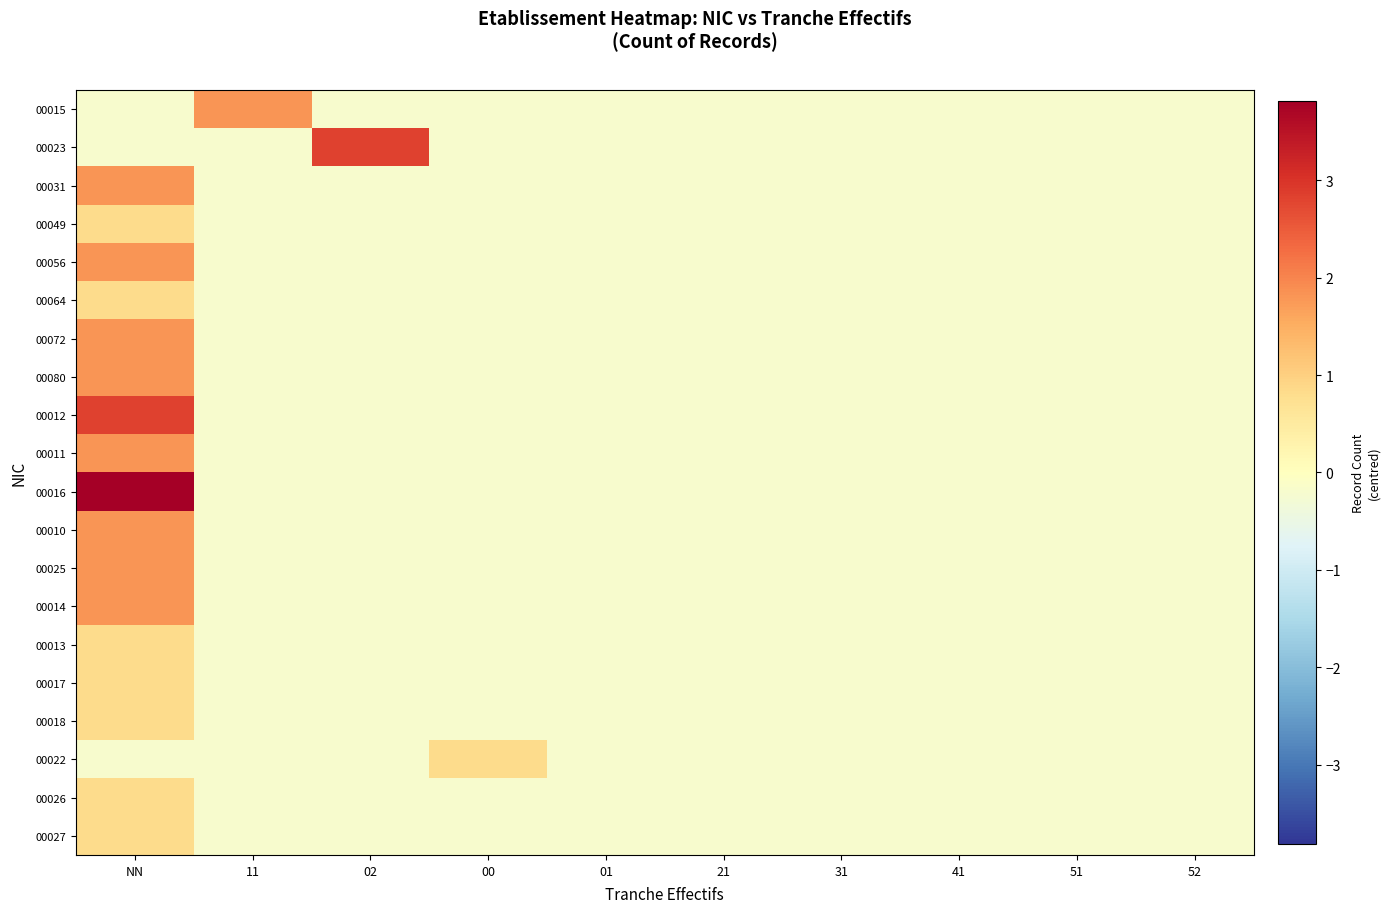

Reading right to left, transcribe all the data shown in this chart.

00015: 52=-0.2	51=-0.2	41=-0.2	31=-0.2	21=-0.2	01=-0.2	00=-0.2	02=-0.2	11=1.8	NN=-0.2
00023: 52=-0.2	51=-0.2	41=-0.2	31=-0.2	21=-0.2	01=-0.2	00=-0.2	02=2.8	11=-0.2	NN=-0.2
00031: 52=-0.2	51=-0.2	41=-0.2	31=-0.2	21=-0.2	01=-0.2	00=-0.2	02=-0.2	11=-0.2	NN=1.8
00049: 52=-0.2	51=-0.2	41=-0.2	31=-0.2	21=-0.2	01=-0.2	00=-0.2	02=-0.2	11=-0.2	NN=0.8
00056: 52=-0.2	51=-0.2	41=-0.2	31=-0.2	21=-0.2	01=-0.2	00=-0.2	02=-0.2	11=-0.2	NN=1.8
00064: 52=-0.2	51=-0.2	41=-0.2	31=-0.2	21=-0.2	01=-0.2	00=-0.2	02=-0.2	11=-0.2	NN=0.8
00072: 52=-0.2	51=-0.2	41=-0.2	31=-0.2	21=-0.2	01=-0.2	00=-0.2	02=-0.2	11=-0.2	NN=1.8
00080: 52=-0.2	51=-0.2	41=-0.2	31=-0.2	21=-0.2	01=-0.2	00=-0.2	02=-0.2	11=-0.2	NN=1.8
00012: 52=-0.2	51=-0.2	41=-0.2	31=-0.2	21=-0.2	01=-0.2	00=-0.2	02=-0.2	11=-0.2	NN=2.8
00011: 52=-0.2	51=-0.2	41=-0.2	31=-0.2	21=-0.2	01=-0.2	00=-0.2	02=-0.2	11=-0.2	NN=1.8
00016: 52=-0.2	51=-0.2	41=-0.2	31=-0.2	21=-0.2	01=-0.2	00=-0.2	02=-0.2	11=-0.2	NN=3.8
00010: 52=-0.2	51=-0.2	41=-0.2	31=-0.2	21=-0.2	01=-0.2	00=-0.2	02=-0.2	11=-0.2	NN=1.8
00025: 52=-0.2	51=-0.2	41=-0.2	31=-0.2	21=-0.2	01=-0.2	00=-0.2	02=-0.2	11=-0.2	NN=1.8
00014: 52=-0.2	51=-0.2	41=-0.2	31=-0.2	21=-0.2	01=-0.2	00=-0.2	02=-0.2	11=-0.2	NN=1.8
00013: 52=-0.2	51=-0.2	41=-0.2	31=-0.2	21=-0.2	01=-0.2	00=-0.2	02=-0.2	11=-0.2	NN=0.8
00017: 52=-0.2	51=-0.2	41=-0.2	31=-0.2	21=-0.2	01=-0.2	00=-0.2	02=-0.2	11=-0.2	NN=0.8
00018: 52=-0.2	51=-0.2	41=-0.2	31=-0.2	21=-0.2	01=-0.2	00=-0.2	02=-0.2	11=-0.2	NN=0.8
00022: 52=-0.2	51=-0.2	41=-0.2	31=-0.2	21=-0.2	01=-0.2	00=0.8	02=-0.2	11=-0.2	NN=-0.2
00026: 52=-0.2	51=-0.2	41=-0.2	31=-0.2	21=-0.2	01=-0.2	00=-0.2	02=-0.2	11=-0.2	NN=0.8
00027: 52=-0.2	51=-0.2	41=-0.2	31=-0.2	21=-0.2	01=-0.2	00=-0.2	02=-0.2	11=-0.2	NN=0.8